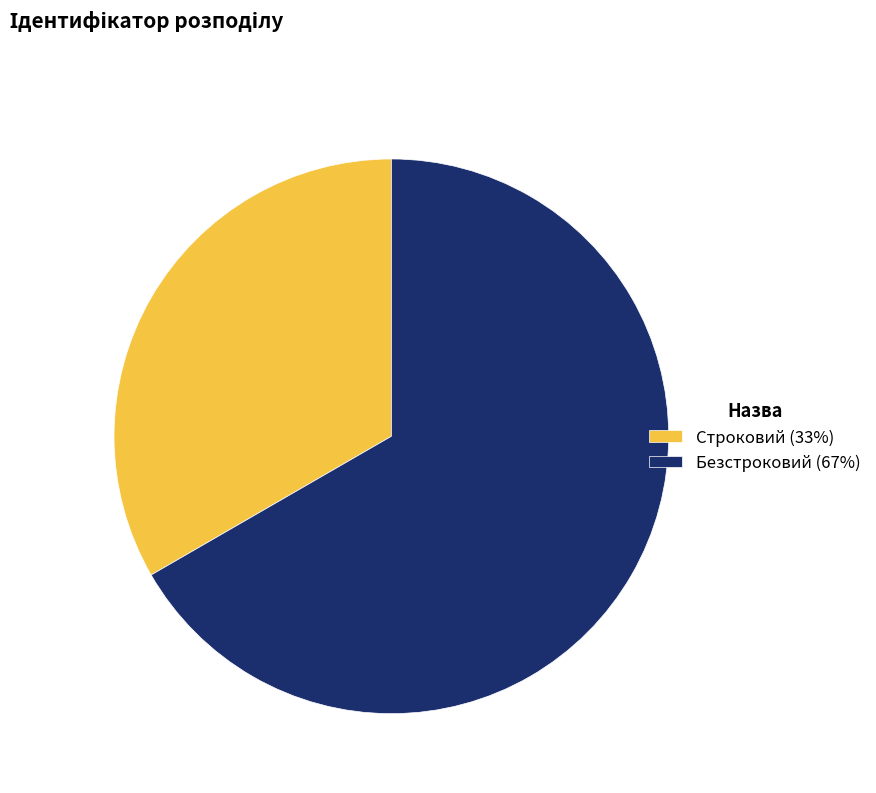

Which has a higher value, Строковий or Безстроковий?

Безстроковий